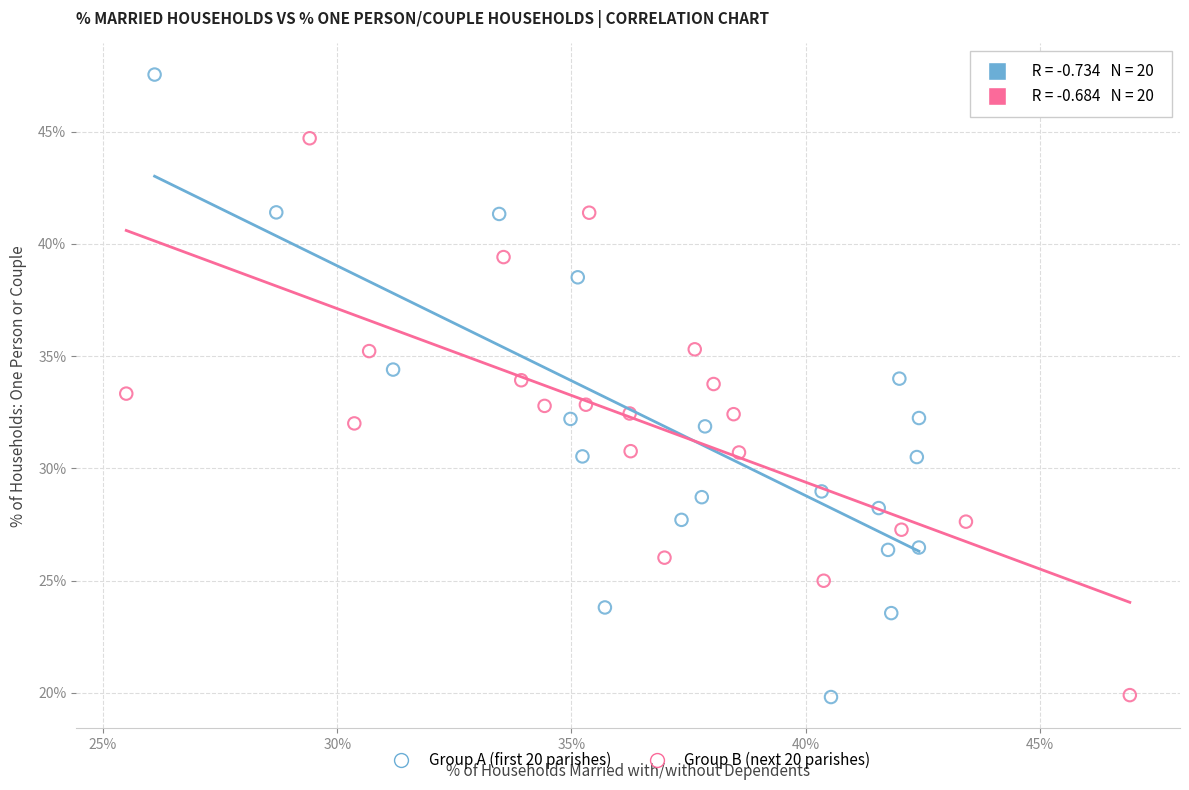

Which series has the widest spread of Y values?

Group A (first 20 parishes)